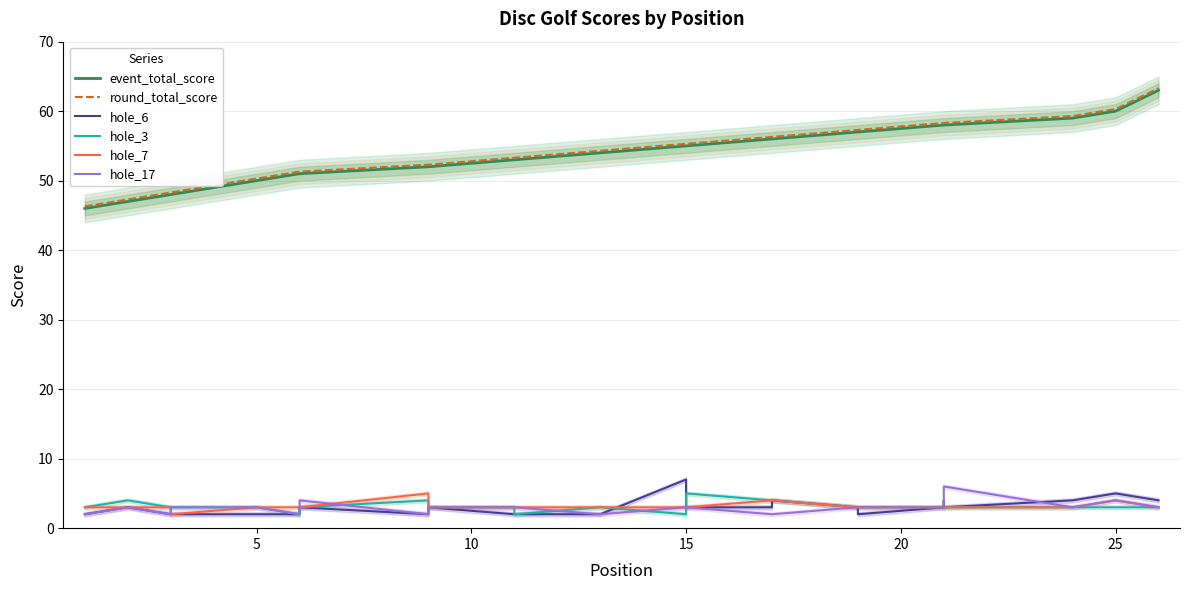

What is the sum of all hole_3 values?

81.0